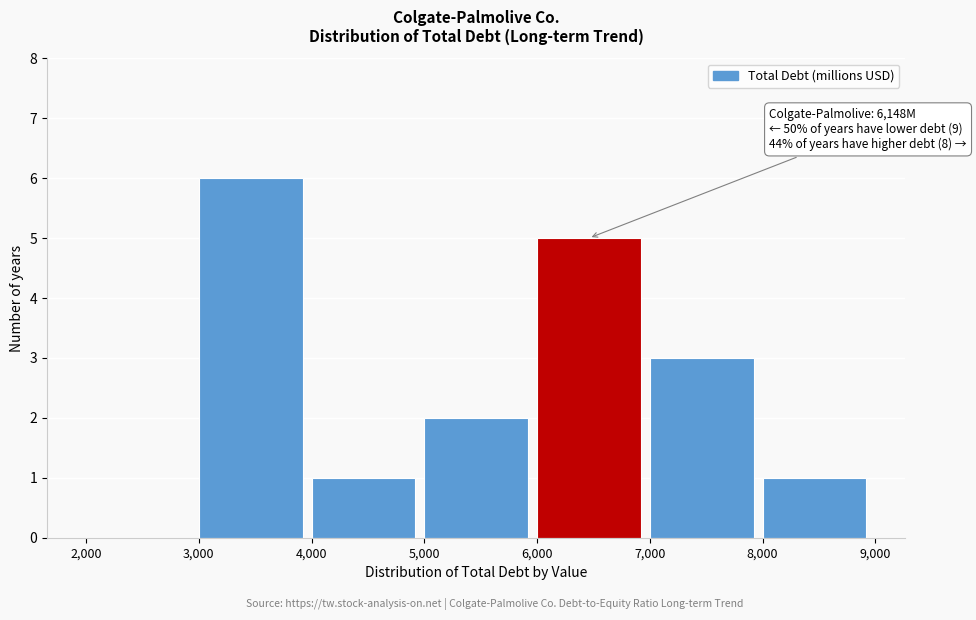

Over which range of the x-axis is the bar tallest?

3,000 to 4,000